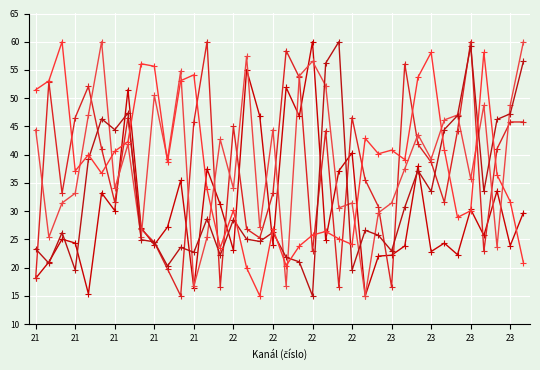

True or false: Zem. delka sekundy has a value of 33.2 at 21.

True